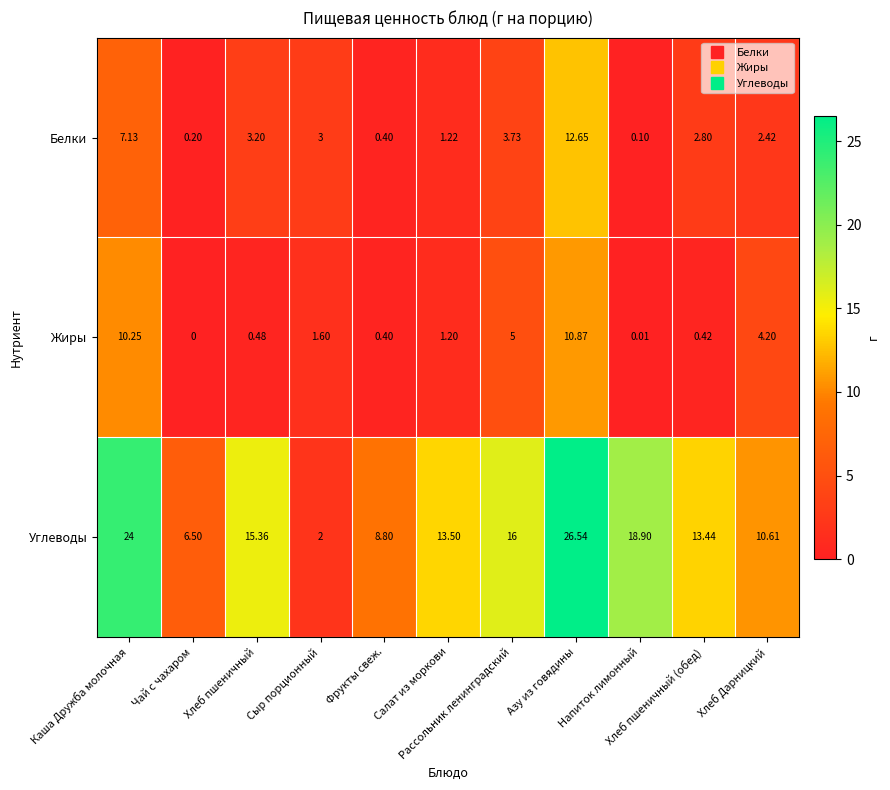

List the series in order of their peak value, lowest first.

Жиры, Белки, Углеводы